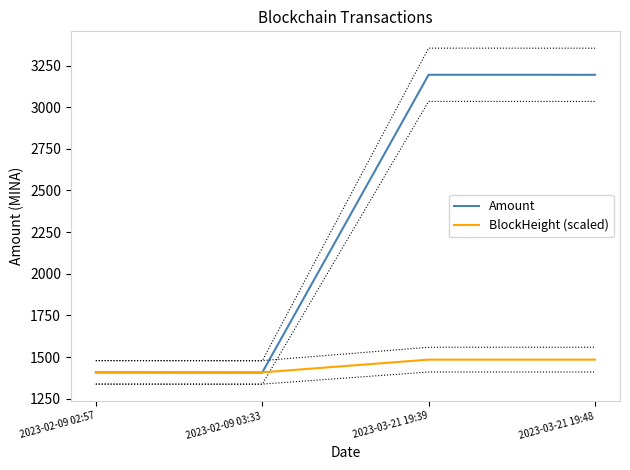

What is the value of the BlockHeight (scaled) point at the 3rd from the left?

1484.9